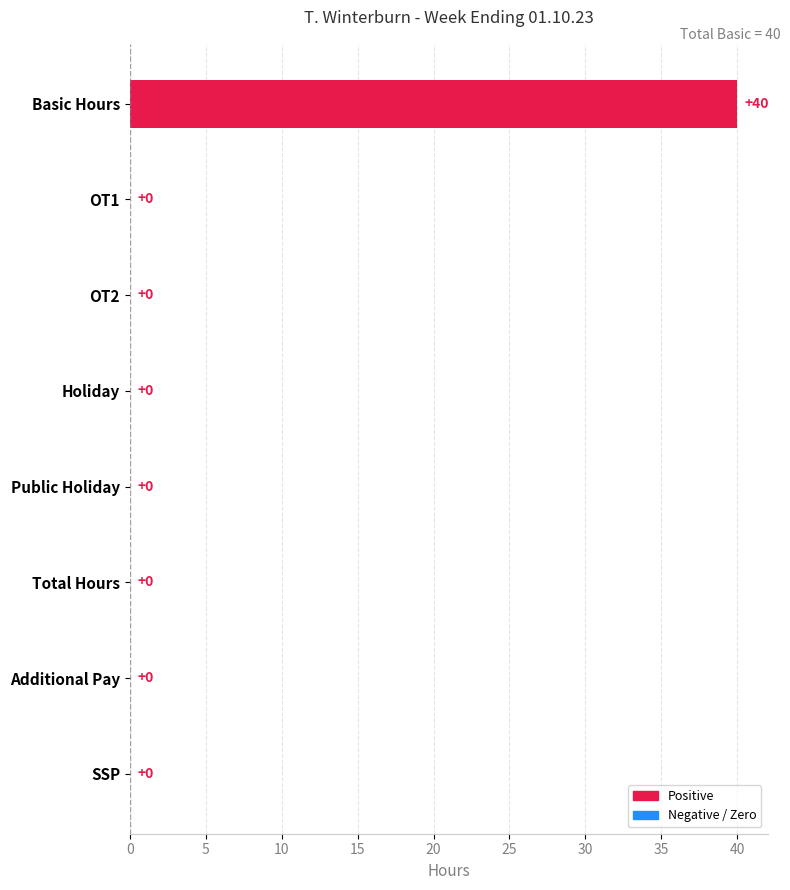

Count the number of values greater than 0.

1